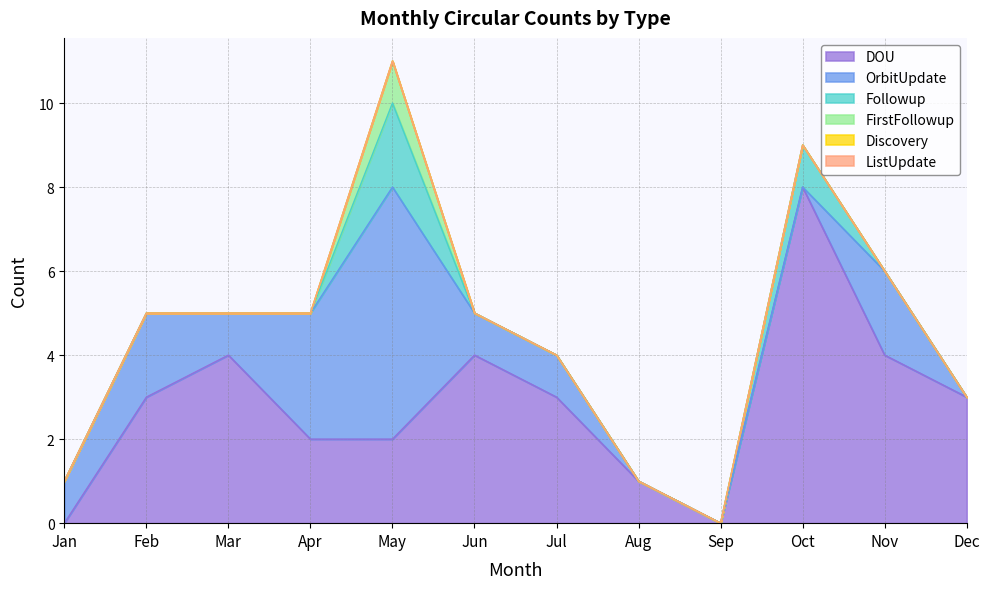

Reading left to right, list all the values displayed in this chart.

DOU: 0	3	4	2	2	4	3	1	0	8	4	3
OrbitUpdate: 1	2	1	3	6	1	1	0	0	0	2	0
Followup: 0	0	0	0	2	0	0	0	0	1	0	0
FirstFollowup: 0	0	0	0	1	0	0	0	0	0	0	0
Discovery: 0	0	0	0	0	0	0	0	0	0	0	0
ListUpdate: 0	0	0	0	0	0	0	0	0	0	0	0